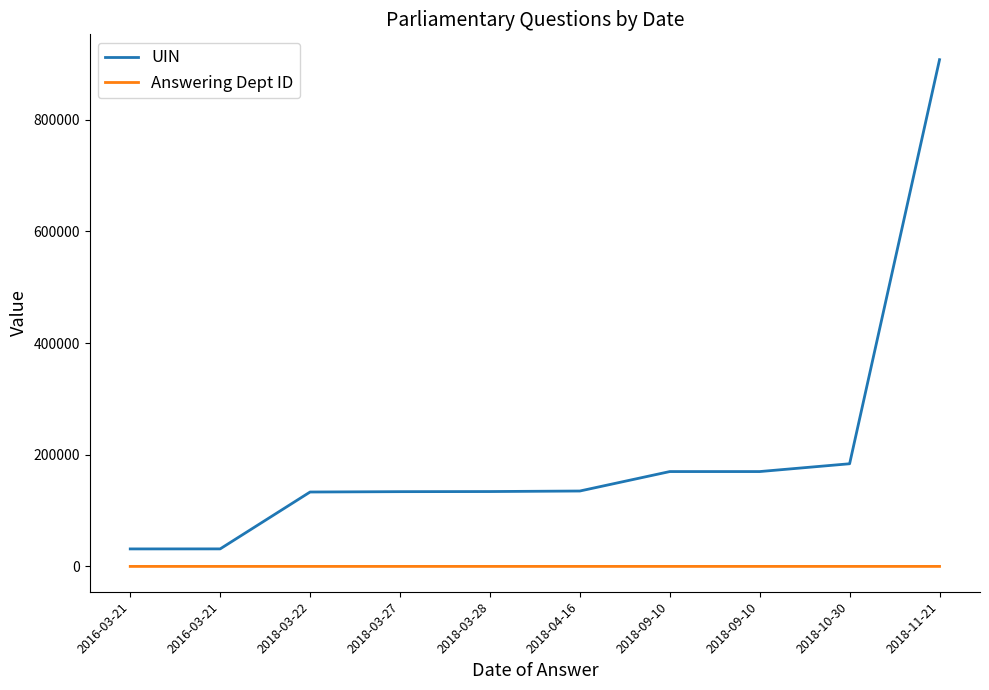

Reading left to right, list all the values displayed in this chart.

UIN: 2016-03-21=31342	2016-03-21=31400	2018-03-22=133281	2018-03-27=133916	2018-03-28=134115	2018-04-16=135071	2018-09-10=169899	2018-09-10=169906	2018-10-30=183898	2018-11-21=907734
Answering Dept ID: 2016-03-21=17	2016-03-21=17	2018-03-22=16	2018-03-27=16	2018-03-28=20	2018-04-16=20	2018-09-10=20	2018-09-10=20	2018-10-30=16	2018-11-21=20